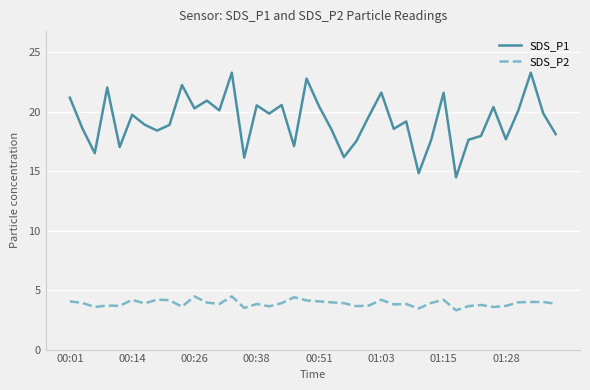

What is the smallest value displayed?

3.3